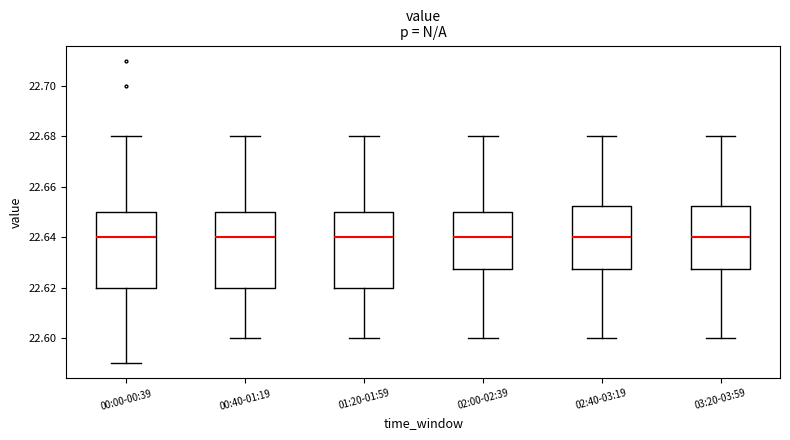

Where does the median line of the box for 02:00-02:39 sit on the y-axis? The values are not printed on the chart, so give them approximately, as read against the axis.

22.640